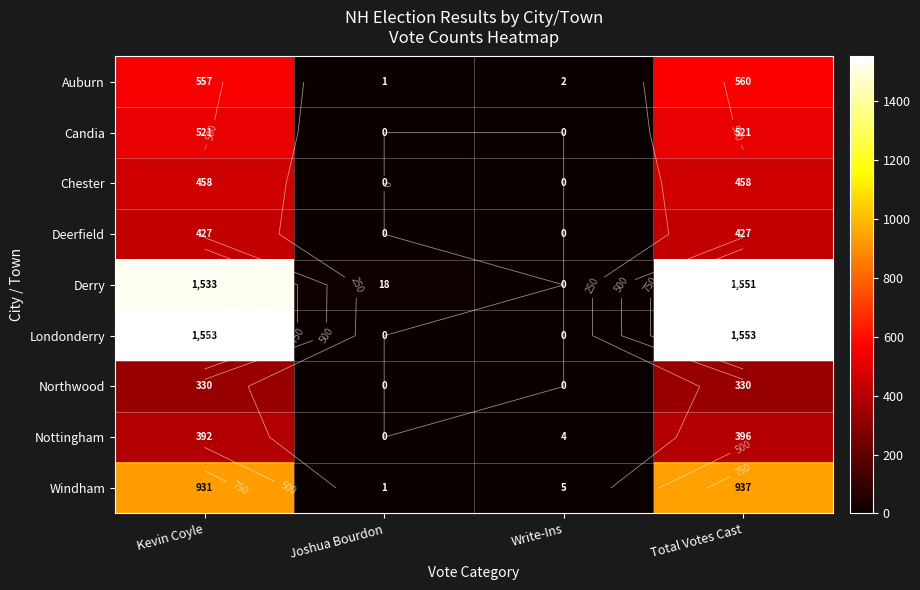

At which category does the chart reach its minimum across all series?

Joshua Bourdon